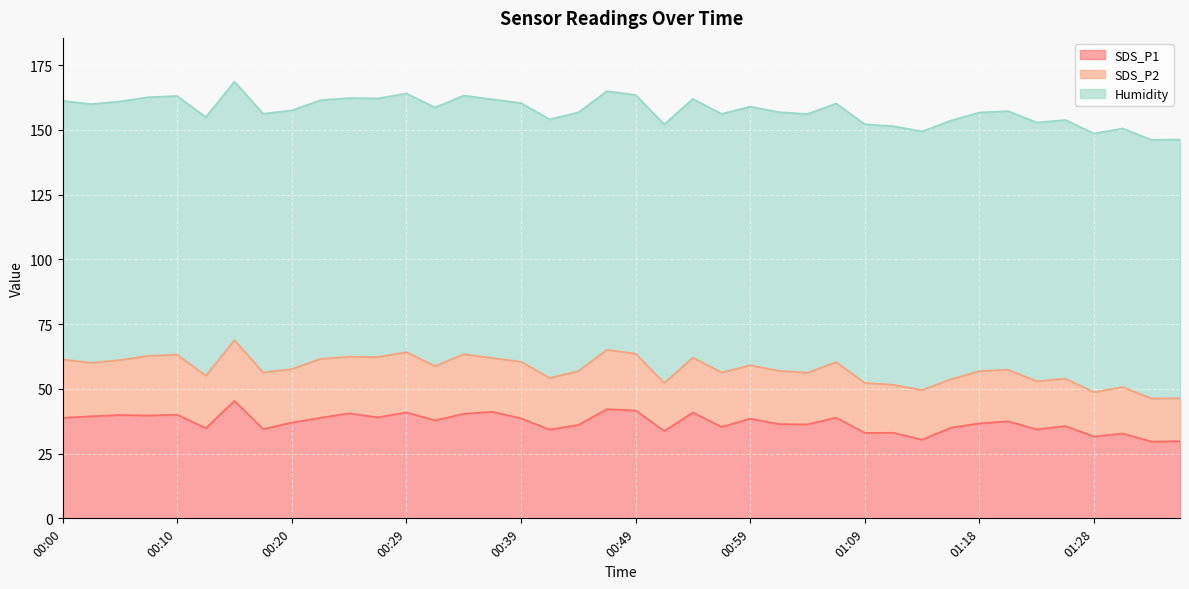

What is the total value across all series at 00:39?

160.4